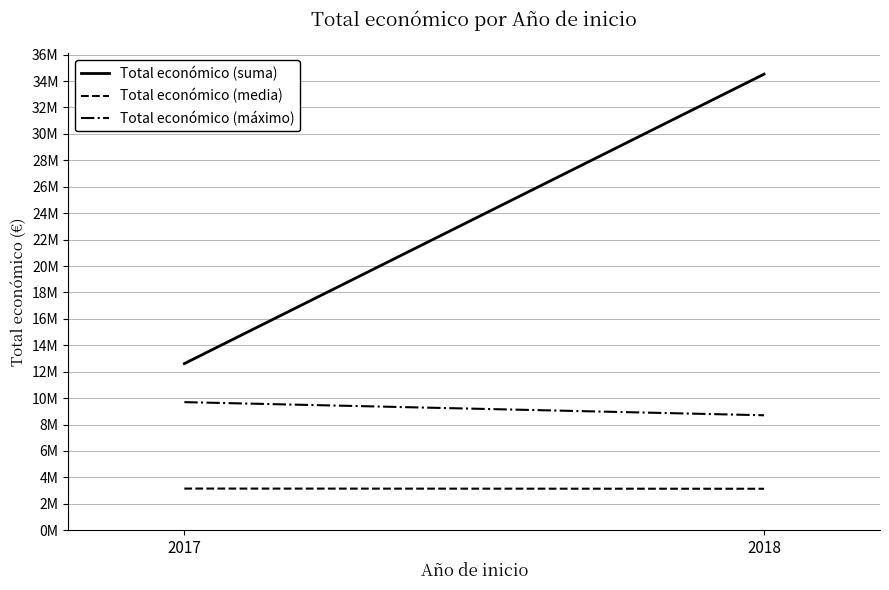

What is the greatest value displayed?

34522499.0